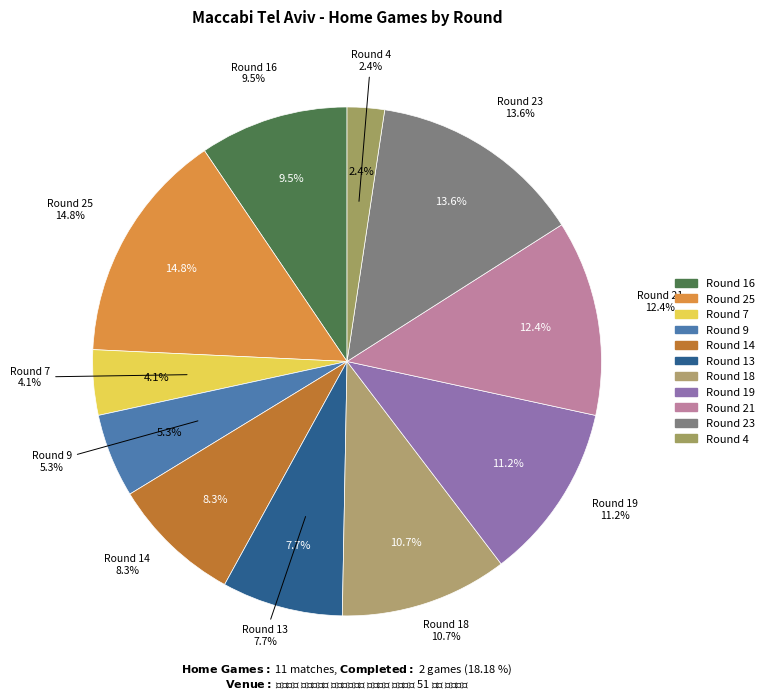

What is the largest slice in the pie chart?

25